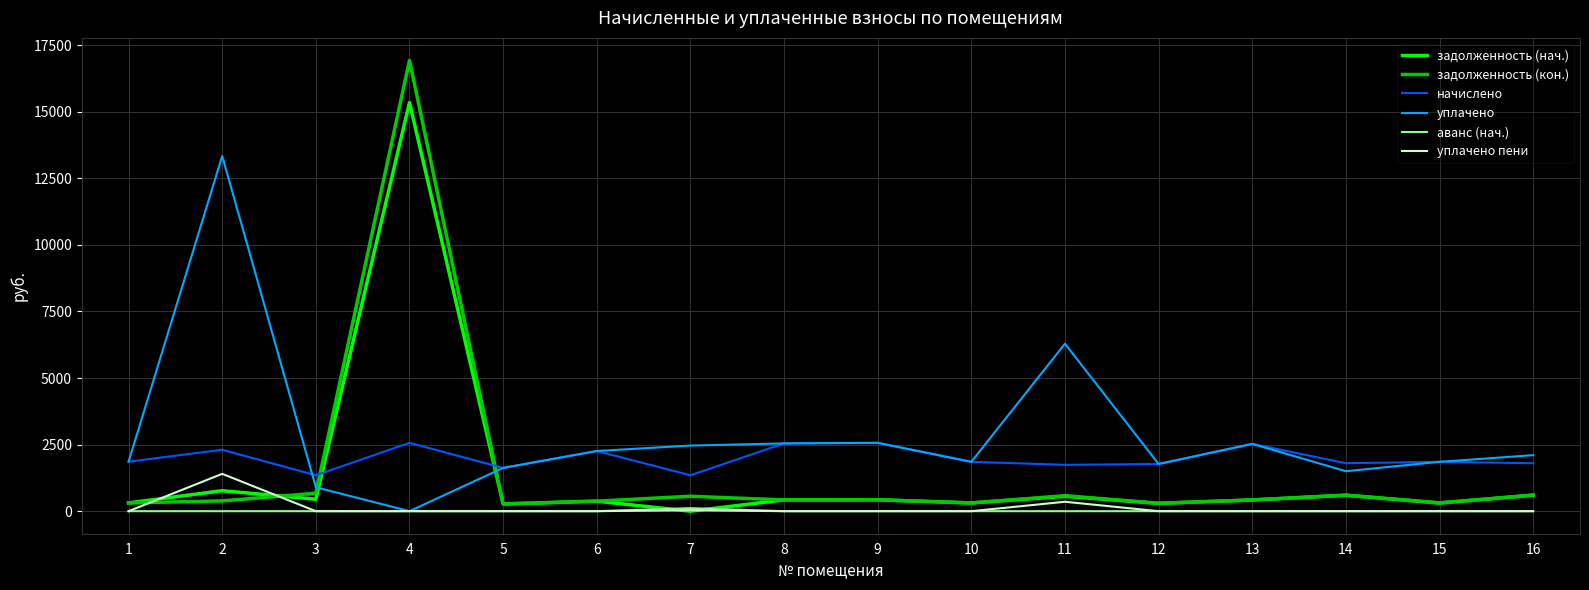

True or false: уплачено пени and начислено cross at least once.

False